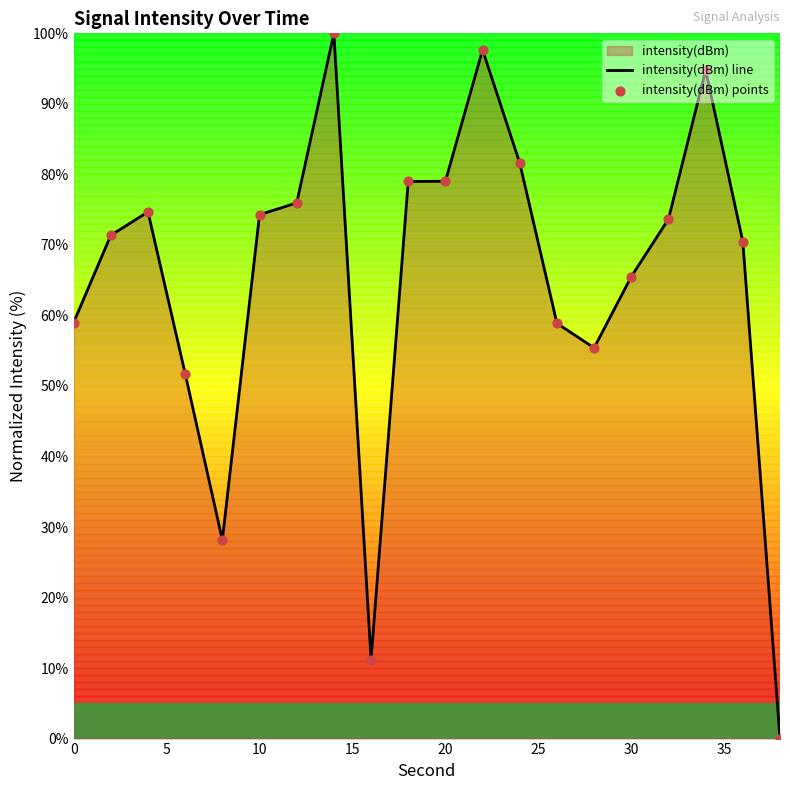

What is the difference between the maximum and minimum values?

100.0